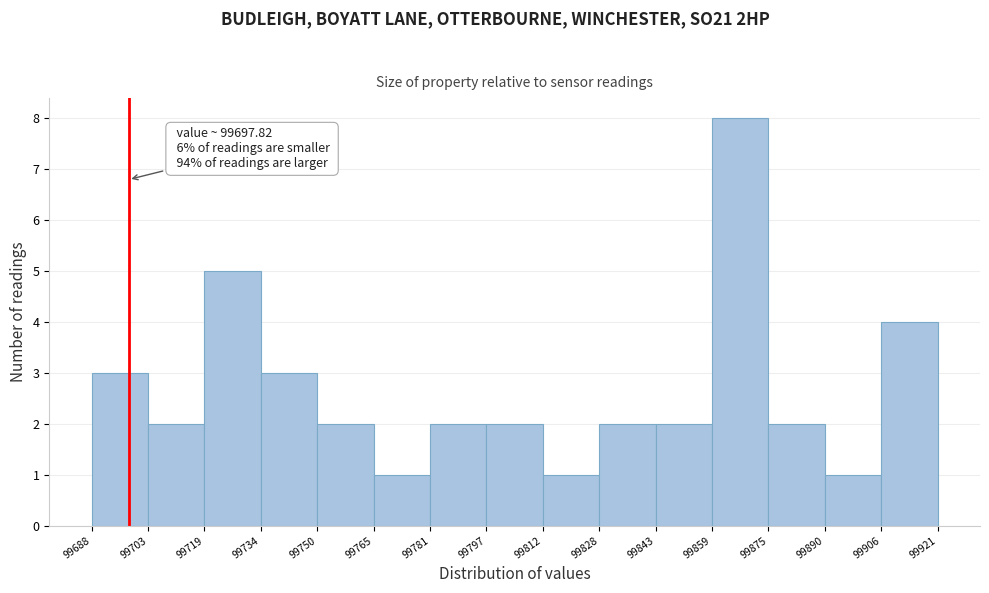

Over which range of the x-axis is the bar tallest?

99859 to 99875